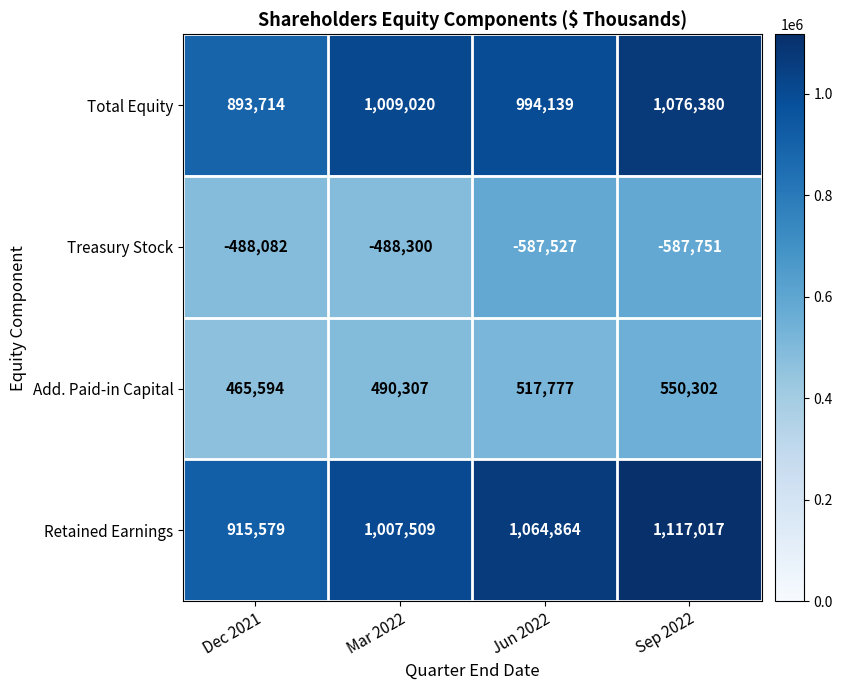

What is the approximate value of Total Equity at Dec 2021, to the nearest 100?

893700